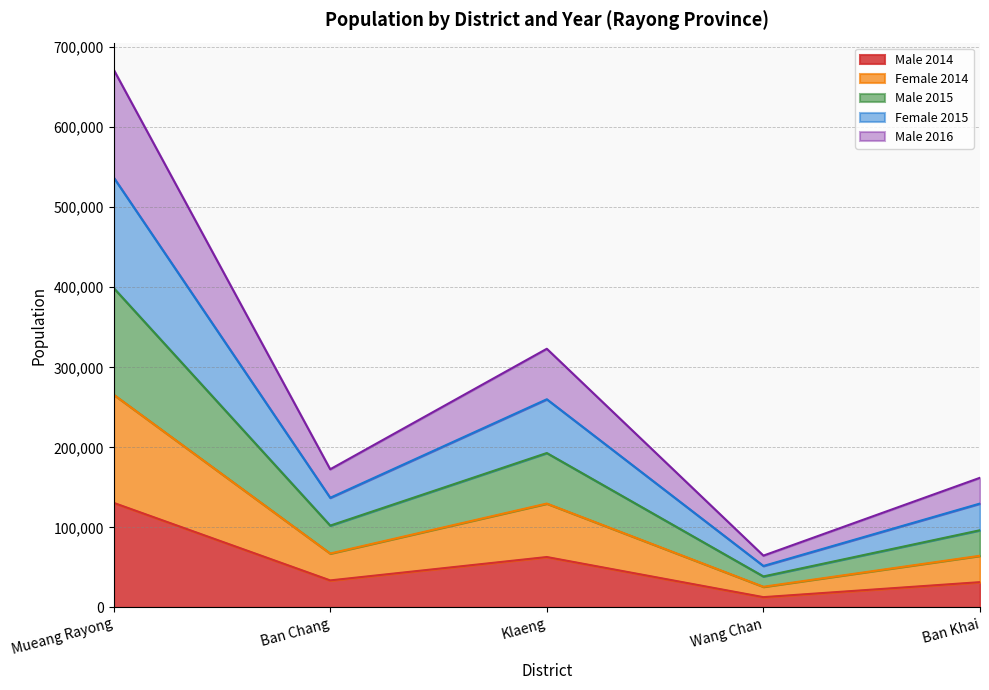

True or false: Male 2015 and Female 2014 intersect in this chart.

False